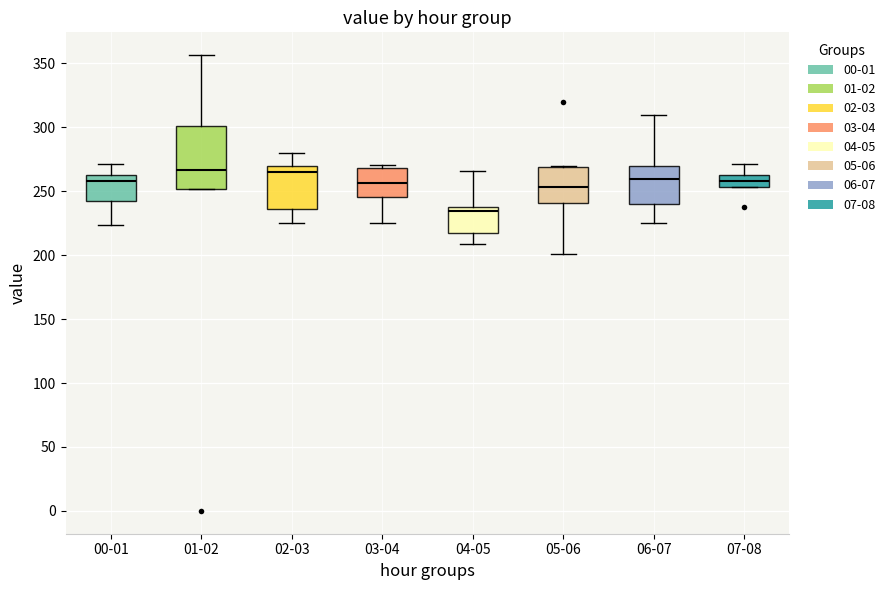

Reading left to right, transcribe this box plot: for each box, give where its median line is, the range the box spans, and where its two whiskers end, as read against the y-axis. The values are not printed on the chart, so give them approximately, as read against the axis.

00-01: median 260 (just below the box's upper edge), box 240 to 260, whiskers 225 to 270
01-02: median 265, box 250 to 300, whiskers 250 to 355
02-03: median 265, box 235 to 270, whiskers 225 to 280
03-04: median 255, box 245 to 270, whiskers 225 to 270 (just above the box's upper edge)
04-05: median 235 (just below the box's upper edge), box 215 to 235, whiskers 210 to 265
05-06: median 255, box 240 to 270, whiskers 200 to 270
06-07: median 260, box 240 to 270, whiskers 225 to 310
07-08: median 260 (inside the box), box 255 to 260, whiskers 255 to 270